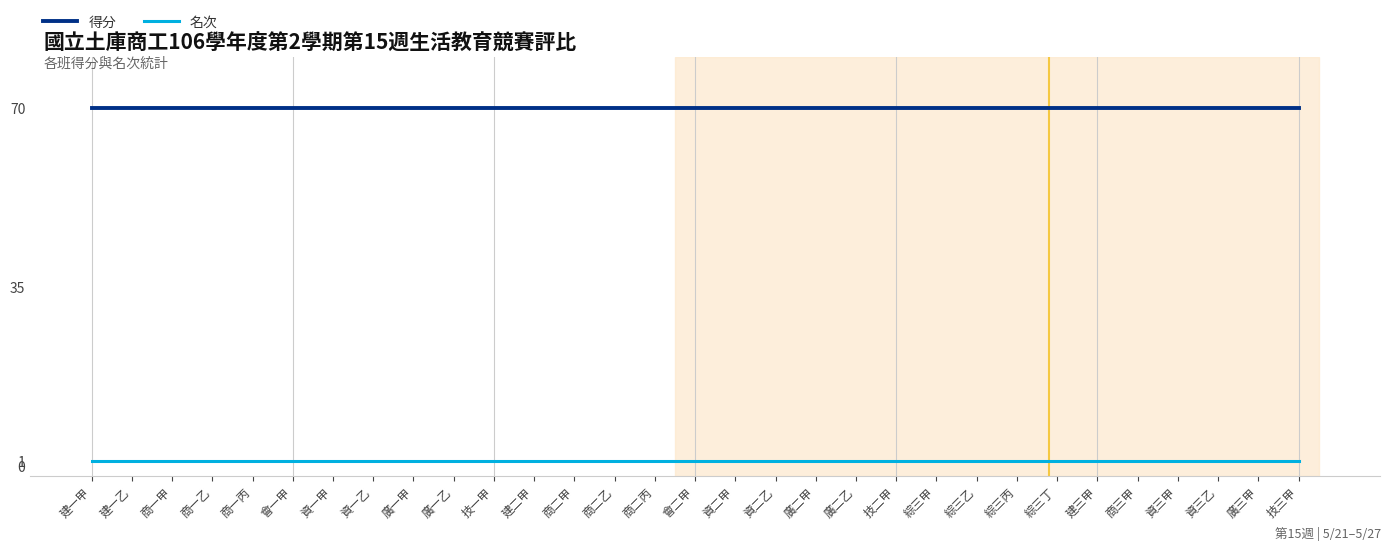

Reading left to right, transcribe all the data shown in this chart.

得分: 70	70	70	70	70	70	70	70	70	70	70	70	70	70	70	70	70	70	70	70	70	70	70	70	70	70	70	70	70	70	70
名次: 1	1	1	1	1	1	1	1	1	1	1	1	1	1	1	1	1	1	1	1	1	1	1	1	1	1	1	1	1	1	1